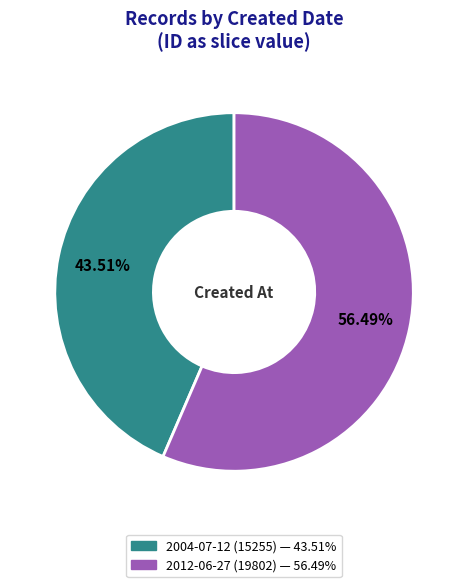

Count the number of slices in the pie.

2